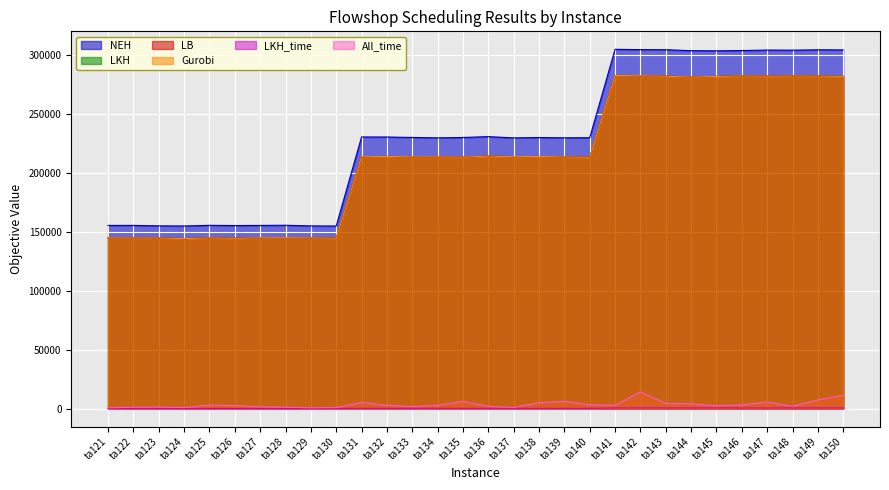

Reading right to left, transcribe all the data shown in this chart.

NEH: ta150=304334.0	ta149=304440.0	ta148=304128.0	ta147=304217.0	ta146=303817.0	ta145=303565.0	ta144=303696.0	ta143=304519.0	ta142=304575.0	ta141=304869.0	ta140=229842.0	ta139=229763.0	ta138=229997.0	ta137=229701.0	ta136=230752.0	ta135=230043.0	ta134=229715.0	ta133=230074.0	ta132=230429.0	ta131=230461.0	ta130=154883.0	ta129=154995.0	ta128=155566.0	ta127=155417.0	ta126=155310.0	ta125=155505.0	ta124=154927.0	ta123=155043.0	ta122=155446.0	ta121=155407.0
LKH: ta150=281923.0	ta149=282183.0	ta148=282261.0	ta147=282121.0	ta146=282301.0	ta145=281916.0	ta144=281330.0	ta143=282138.0	ta142=282477.0	ta141=282702.0	ta140=213242.0	ta139=213524.0	ta138=213934.0	ta137=213732.0	ta136=214238.0	ta135=213359.0	ta134=213583.0	ta133=213594.0	ta132=213959.0	ta131=213684.0	ta130=144644.0	ta129=144900.0	ta128=145072.0	ta127=145010.0	ta126=144523.0	ta125=144893.0	ta124=144230.0	ta123=144853.0	ta122=144888.0	ta121=144975.0
LB: ta150=281874.0	ta149=282105.0	ta148=282191.0	ta147=282054.0	ta146=282233.0	ta145=281823.0	ta144=281275.0	ta143=282045.0	ta142=282423.0	ta141=282646.0	ta140=213231.0	ta139=213514.0	ta138=213920.0	ta137=213718.0	ta136=214230.0	ta135=213348.0	ta134=213571.0	ta133=213587.0	ta132=213950.0	ta131=213673.0	ta130=144598.0	ta129=144856.0	ta128=145029.0	ta127=144951.0	ta126=144480.0	ta125=144852.0	ta124=144193.0	ta123=144796.0	ta122=144773.0	ta121=144914.0
Gurobi: ta150=281874.0	ta149=282105.0	ta148=282191.0	ta147=282054.0	ta146=282233.0	ta145=281823.0	ta144=281275.0	ta143=282045.0	ta142=282423.0	ta141=282646.0	ta140=213231.0	ta139=213514.0	ta138=213920.0	ta137=213718.0	ta136=214230.0	ta135=213348.0	ta134=213571.0	ta133=213587.0	ta132=213950.0	ta131=213673.0	ta130=144598.0	ta129=144856.0	ta128=145029.0	ta127=144951.0	ta126=144480.0	ta125=144852.0	ta124=144193.0	ta123=144796.0	ta122=144773.0	ta121=144914.0
LKH_time: ta150=467.9	ta149=507.8	ta148=516.5	ta147=469.0	ta146=481.7	ta145=531.0	ta144=487.4	ta143=492.9	ta142=531.4	ta141=474.7	ta140=195.3	ta139=193.3	ta138=191.0	ta137=222.3	ta136=213.0	ta135=189.5	ta134=234.1	ta133=206.3	ta132=196.4	ta131=202.9	ta130=125.6	ta129=85.4	ta128=79.1	ta127=91.6	ta126=79.4	ta125=89.0	ta124=79.7	ta123=95.5	ta122=99.0	ta121=109.7
All_time: ta150=11306.7	ta149=7303.4	ta148=1996.4	ta147=5533.7	ta146=3091.9	ta145=2376.2	ta144=4124.4	ta143=4361.7	ta142=14135.1	ta141=2736.6	ta140=3205.6	ta139=6062.6	ta138=5019.1	ta137=951.3	ta136=1903.5	ta135=6057.6	ta134=2715.3	ta133=1682.9	ta132=2750.8	ta131=5192.0	ta130=800.3	ta129=657.7	ta128=1157.7	ta127=1503.4	ta126=2540.4	ta125=2862.3	ta124=834.7	ta123=1323.8	ta122=1154.6	ta121=606.7